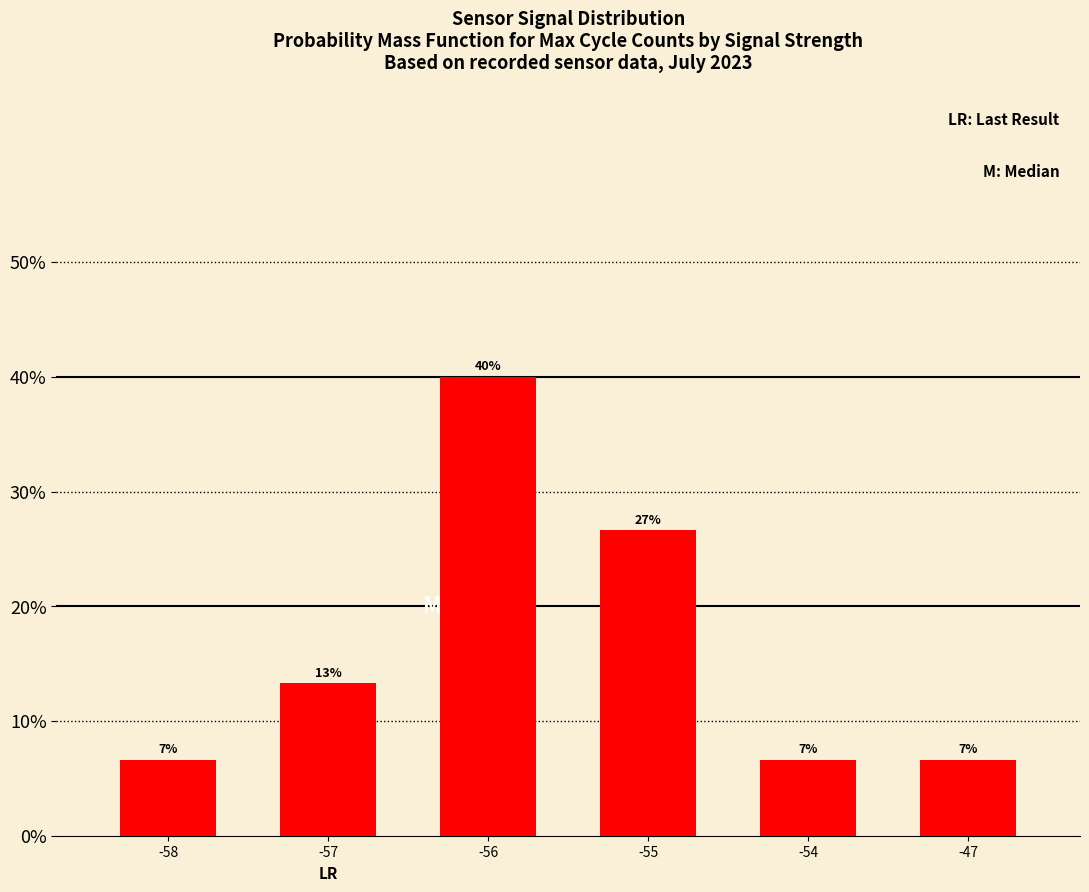

What is the sum of all values?

1.0